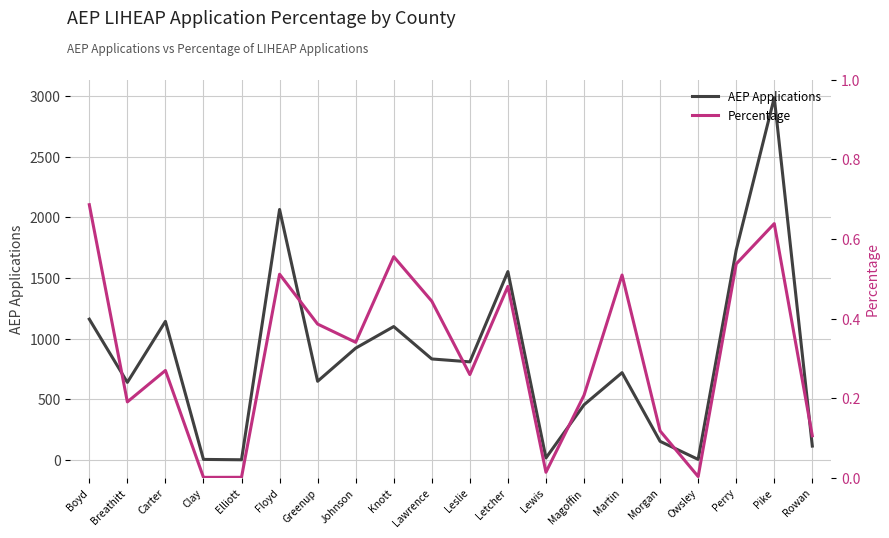

What position from the right is Pike?

2